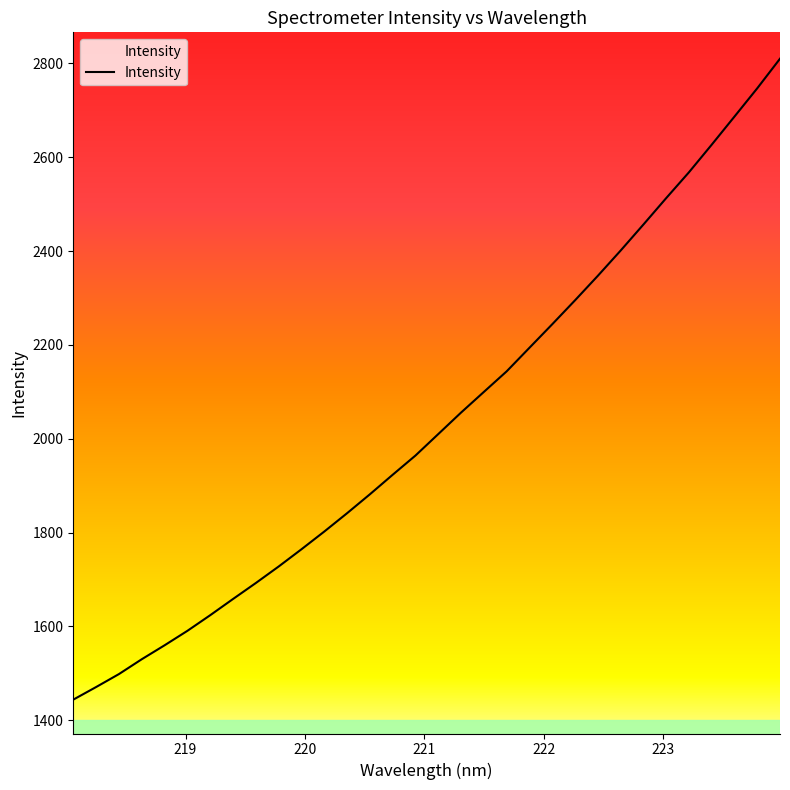

What is the smallest value displayed?

1443.8